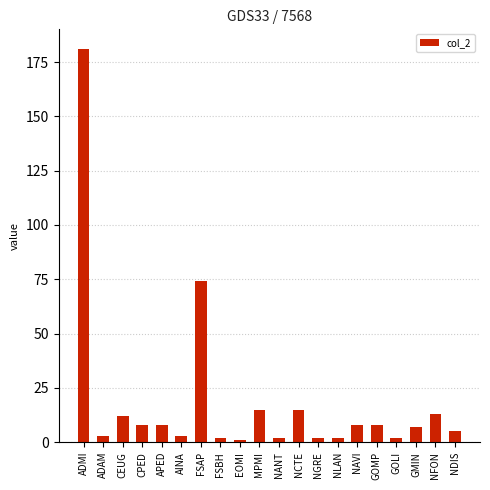

Where does the data first go above 8?

ADMI